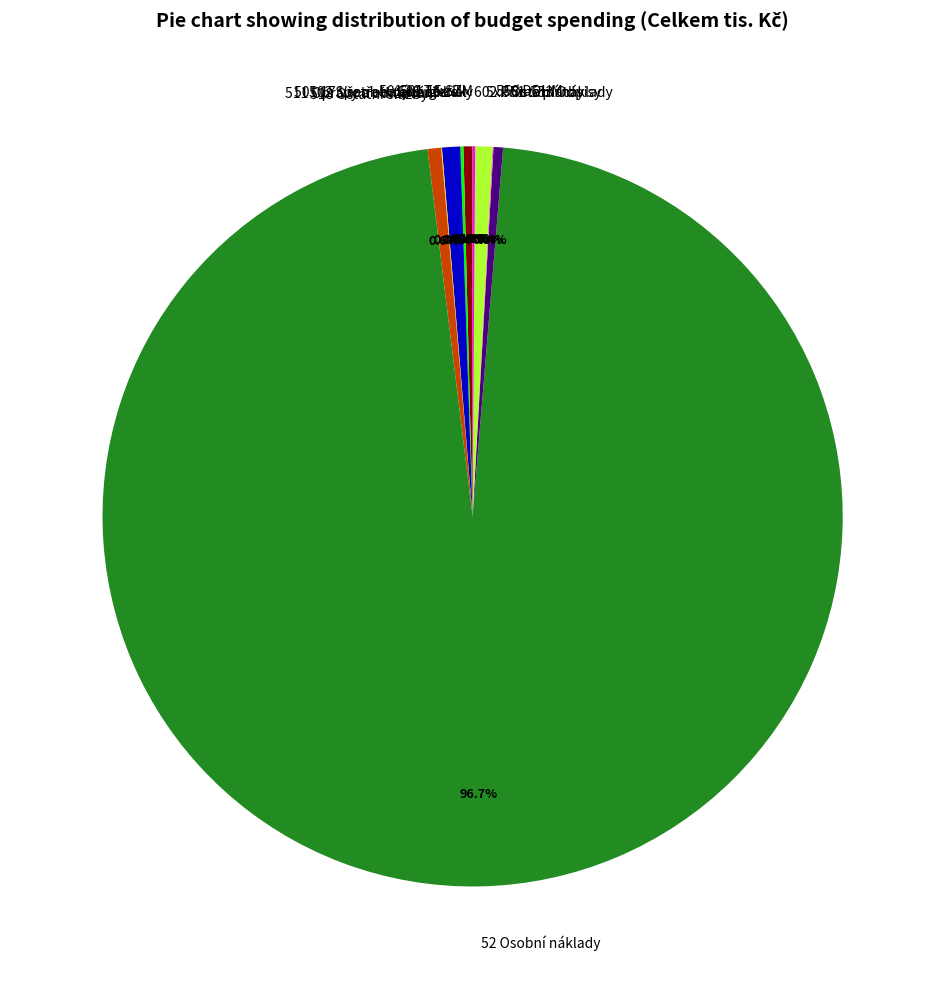

What is the majority slice?

52 Osobní náklady